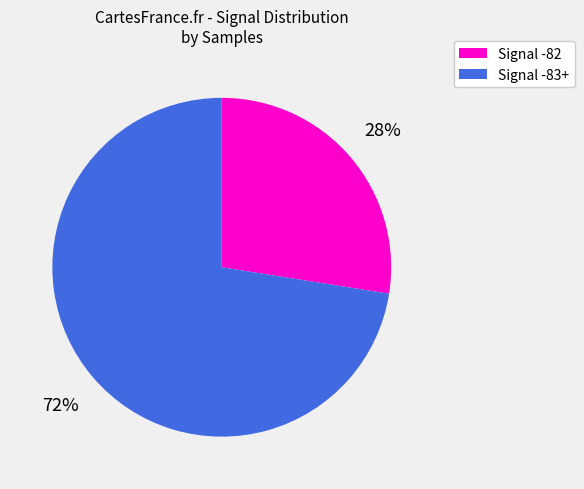

How many slices are in this pie chart?

2